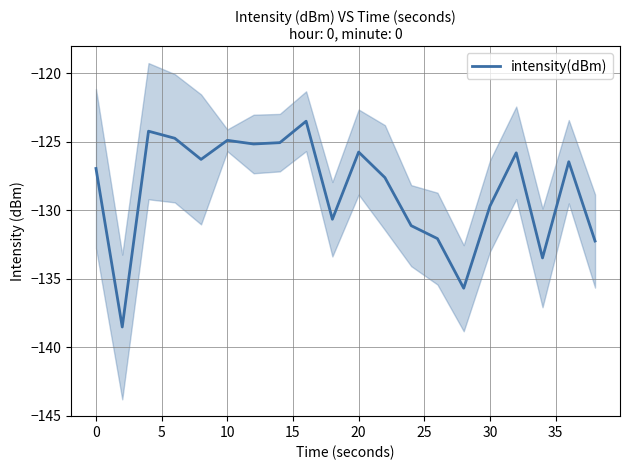

What is the greatest value displayed?

-123.5